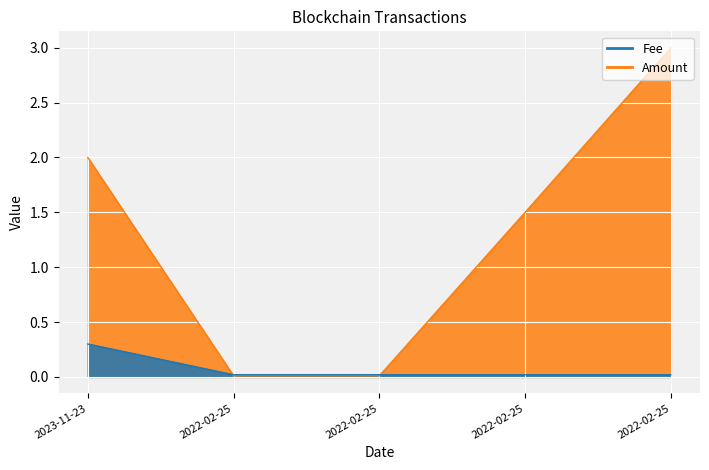

Rank the series at 2022-02-25 from highest to lowest value.

Fee, Amount